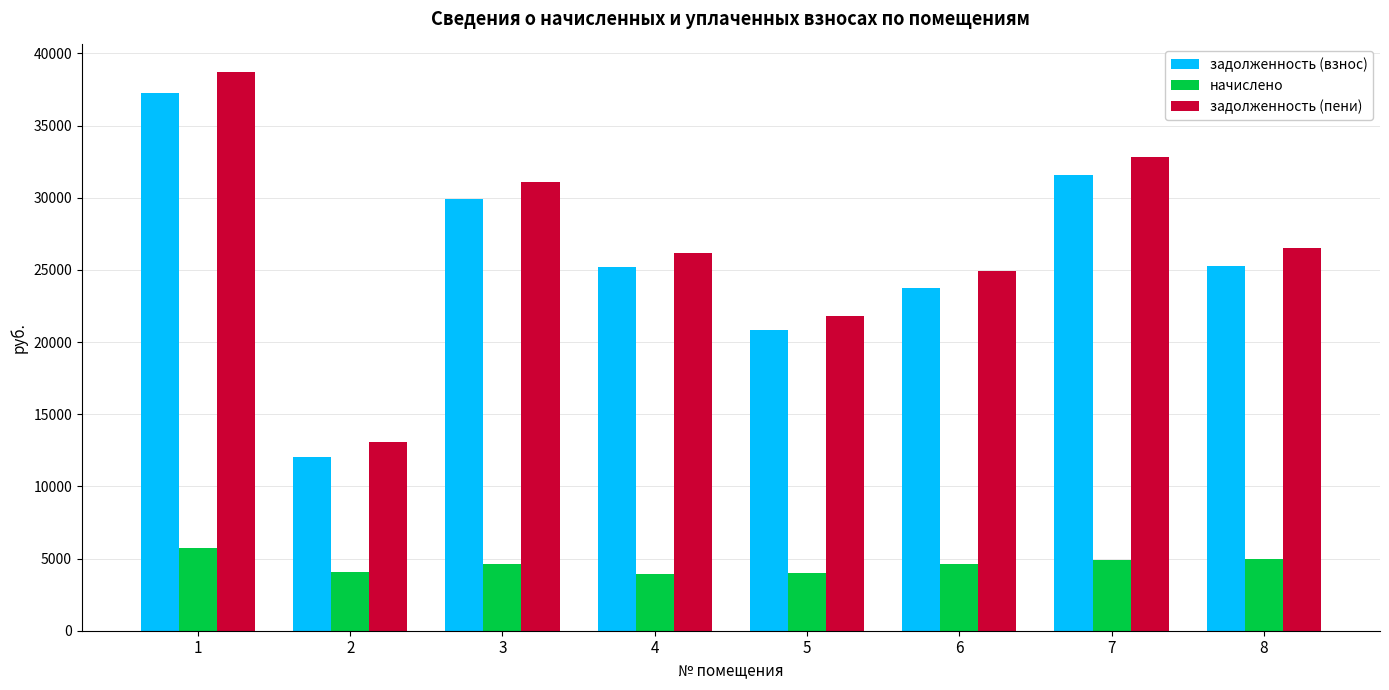

What value does the задолженность (взнос) series have at 3?

29926.3